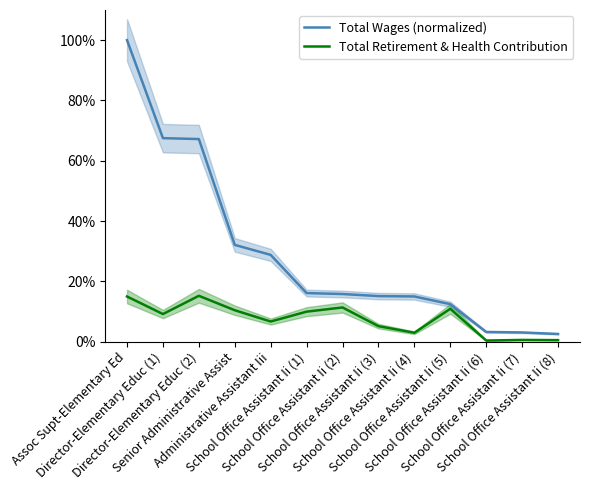

What is the value of the Total Retirement & Health Contribution point at the 3rd from the left?

15.2